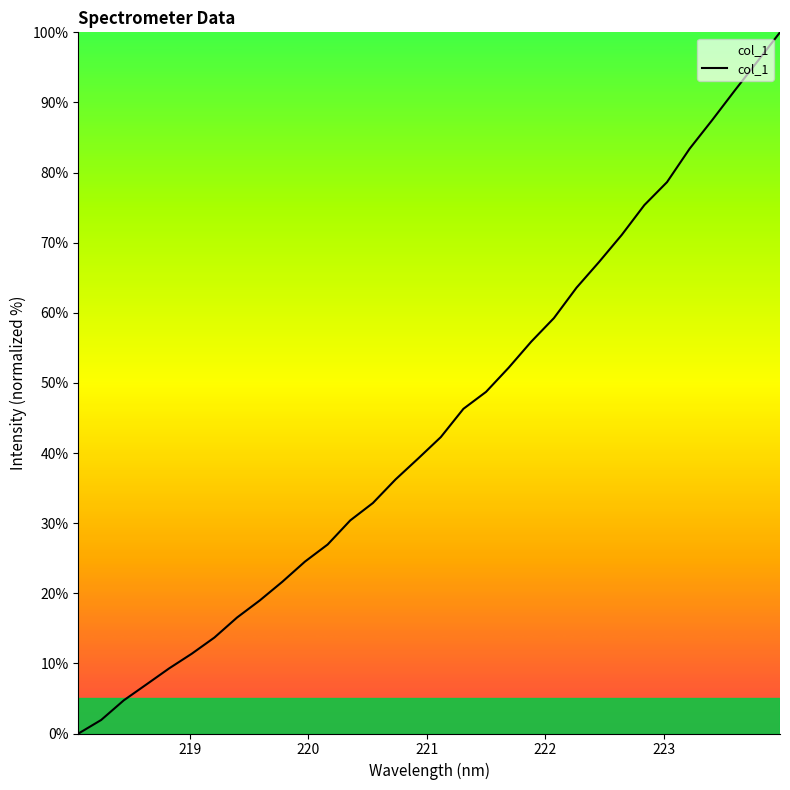

What is the greatest value displayed?

100.0